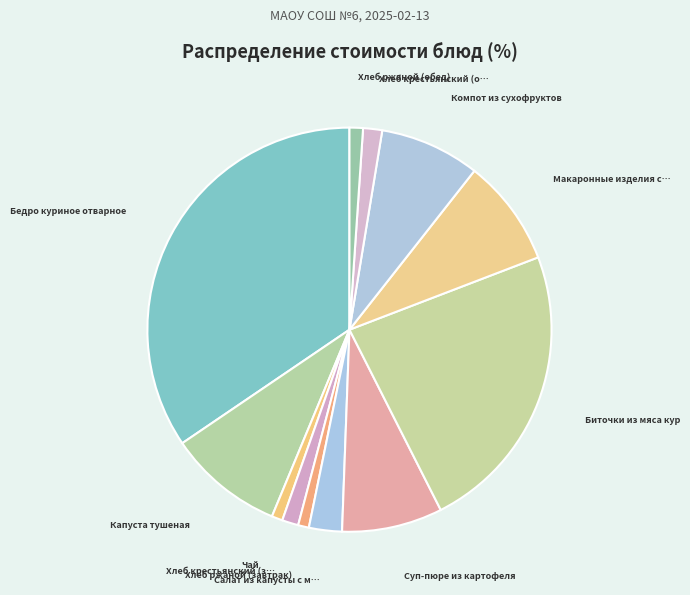

Count the number of slices in the pie.

12